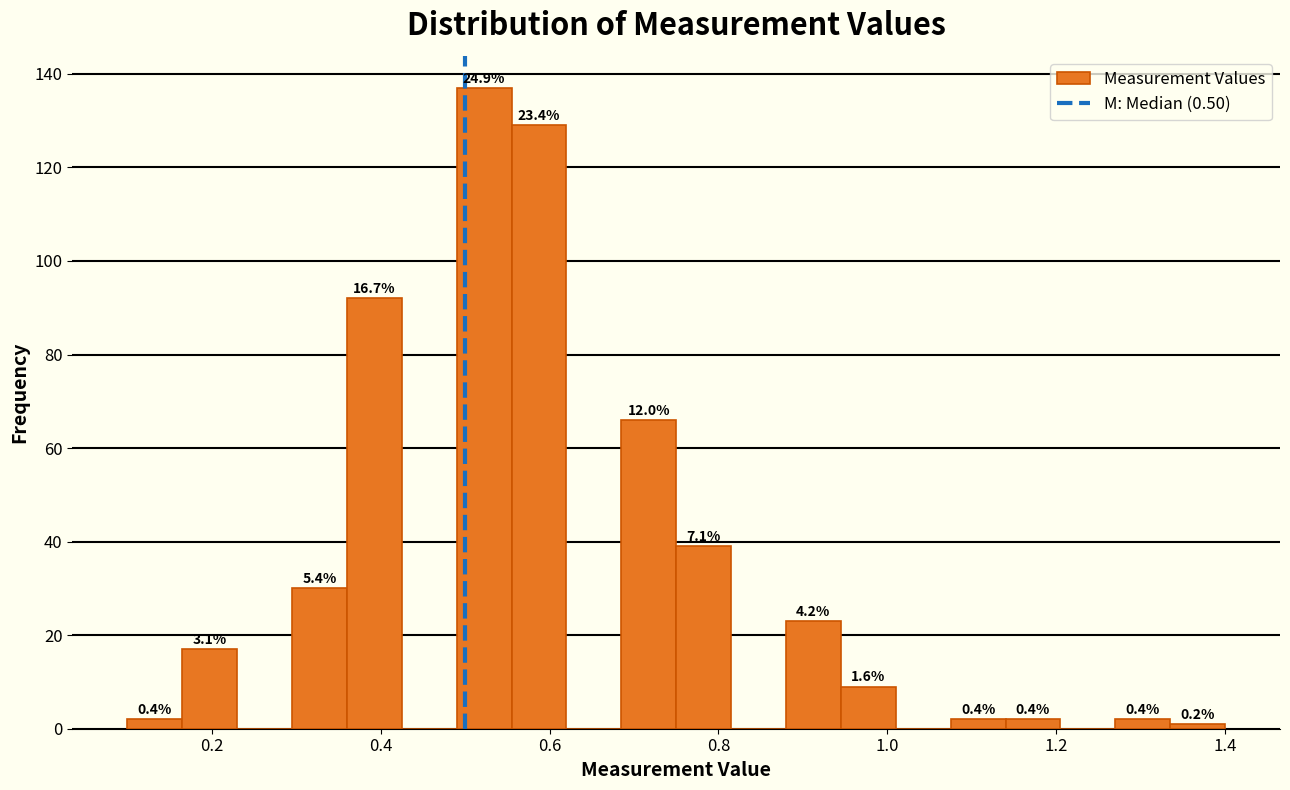

Around what value on the x-axis is the tallest bar? Give the approximate position of its centre, as read against the axis.

0.52